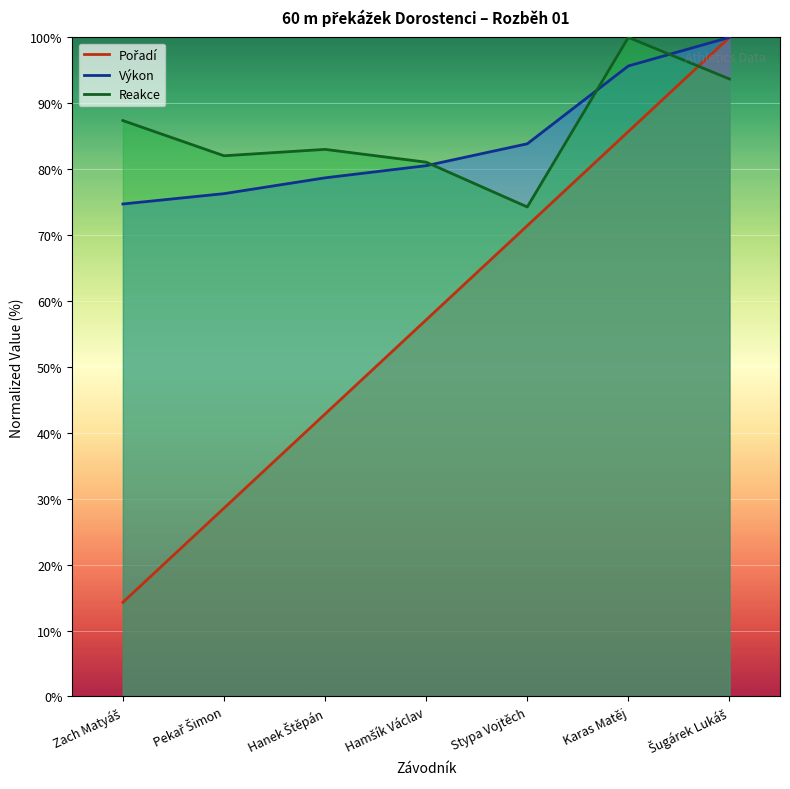

Which series has the largest range (max minus min)?

Pořadí